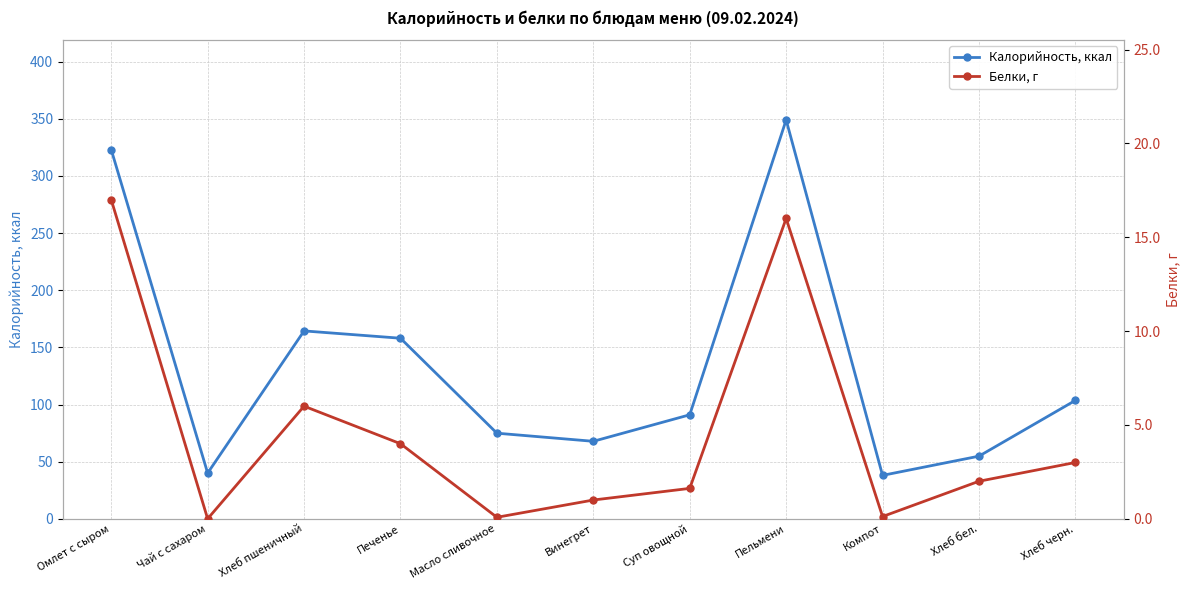

At Масло сливочное, list the series in order from largest to smallest.

Калорийность, ккал, Белки, г